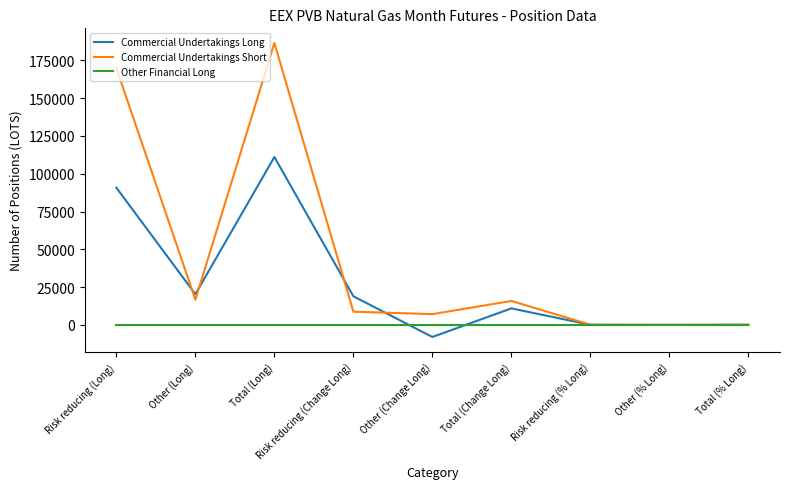

Where do Commercial Undertakings Short and Commercial Undertakings Long first cross each other?

Risk reducing (Long) and Other (Long)